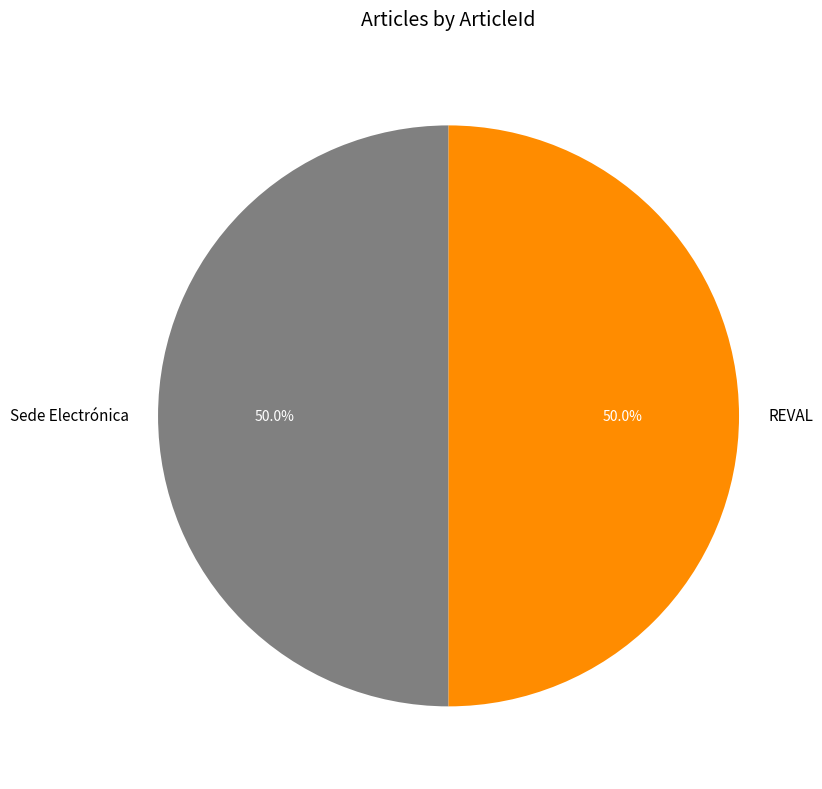

How many segments does this pie chart have?

2